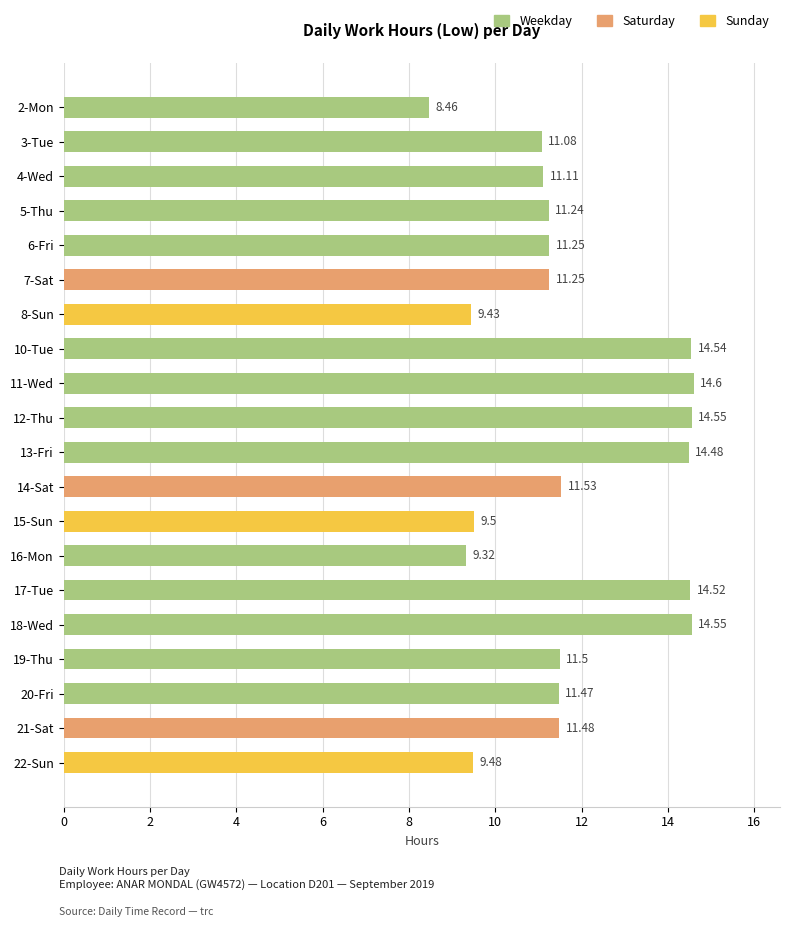

What is the difference between the values at 6-Fri and 16-Mon?

1.9